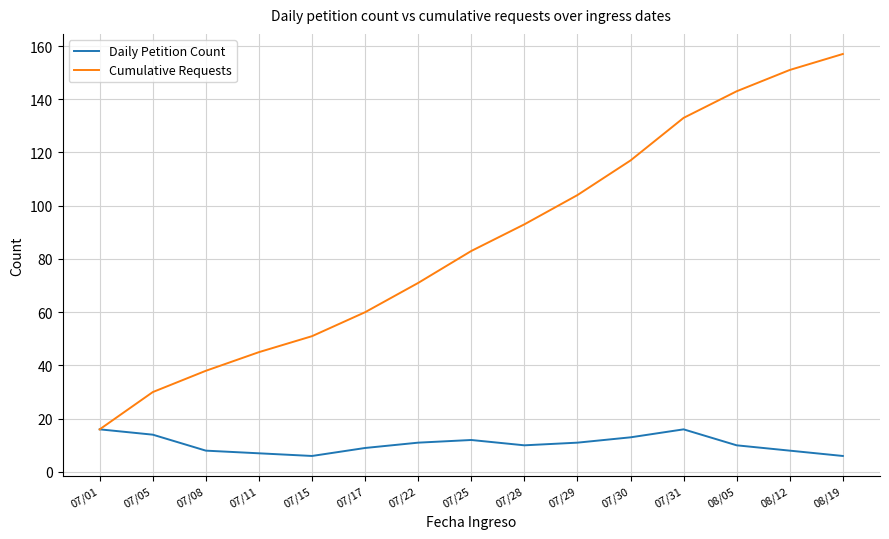

List the series in order of their peak value, highest first.

Cumulative Requests, Daily Petition Count